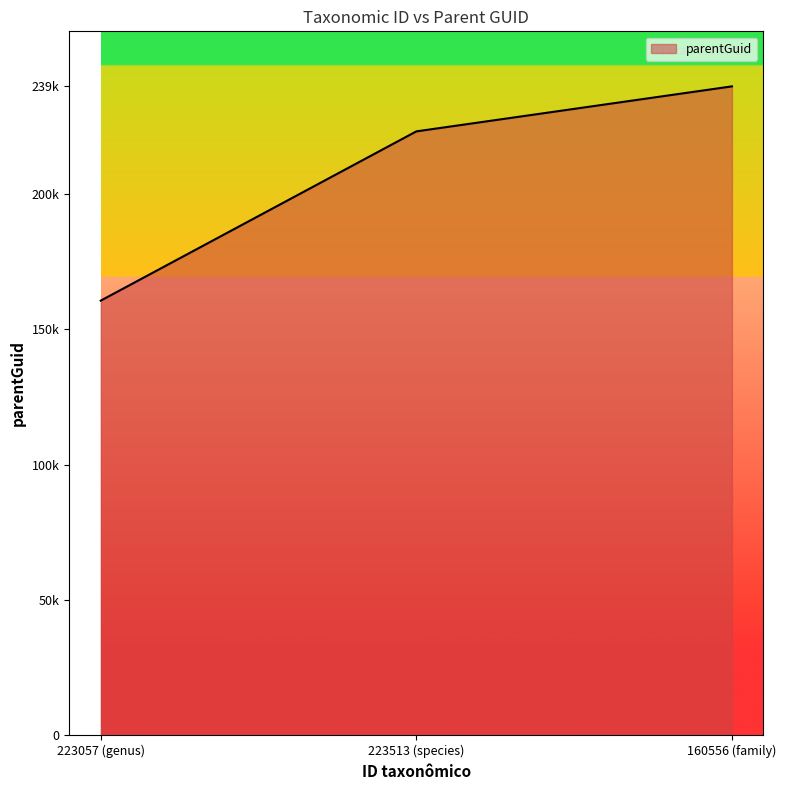

Reading right to left, what are all the values shown in this chart?

239679	223057	160556